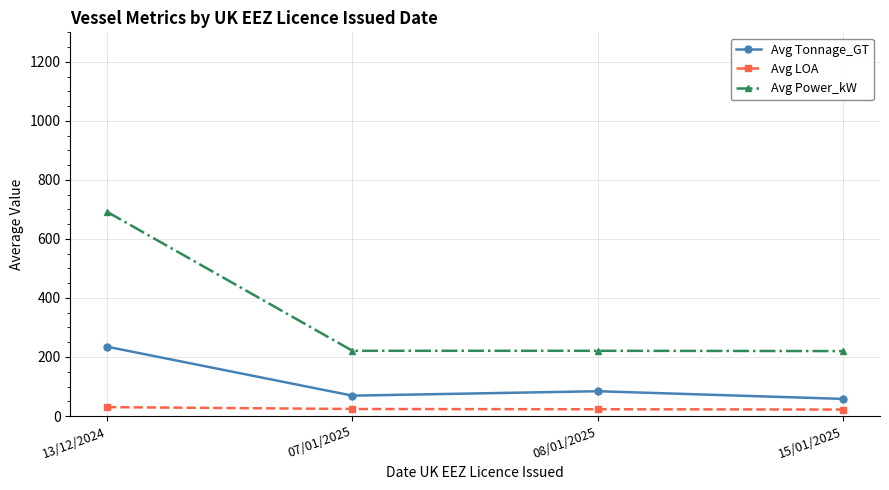

Rank the categories by Avg Tonnage_GT value from highest to lowest.

13/12/2024, 08/01/2025, 07/01/2025, 15/01/2025